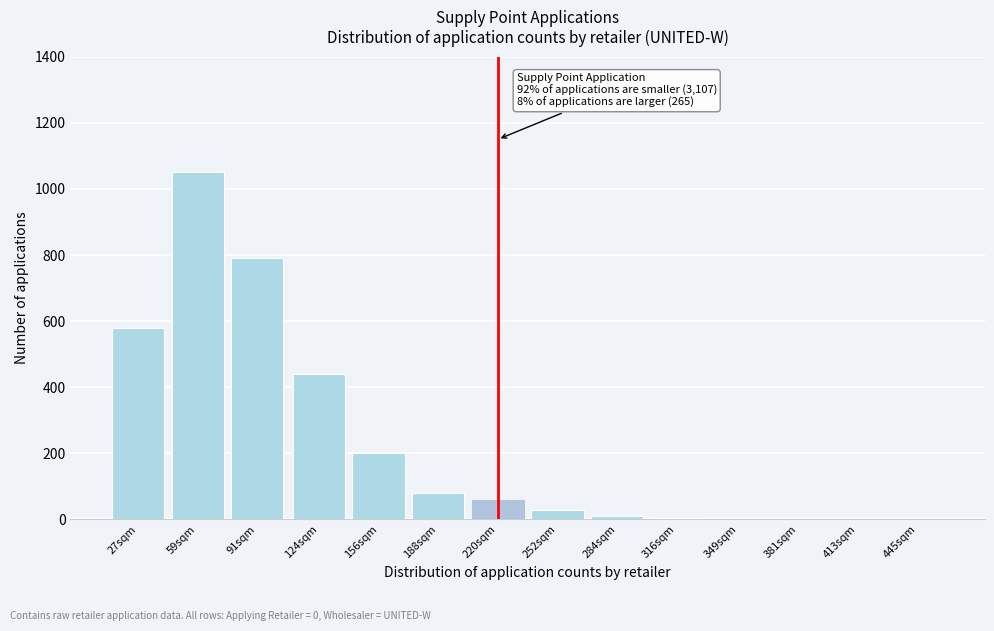

Where is the data nearest to the value 525?

27sqm